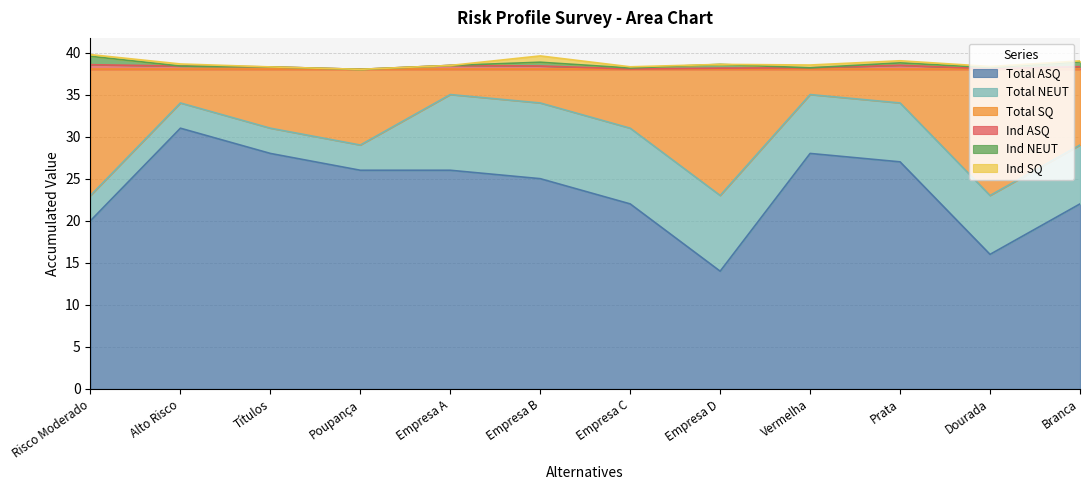

What is the highest value of the Total ASQ series?

31.0